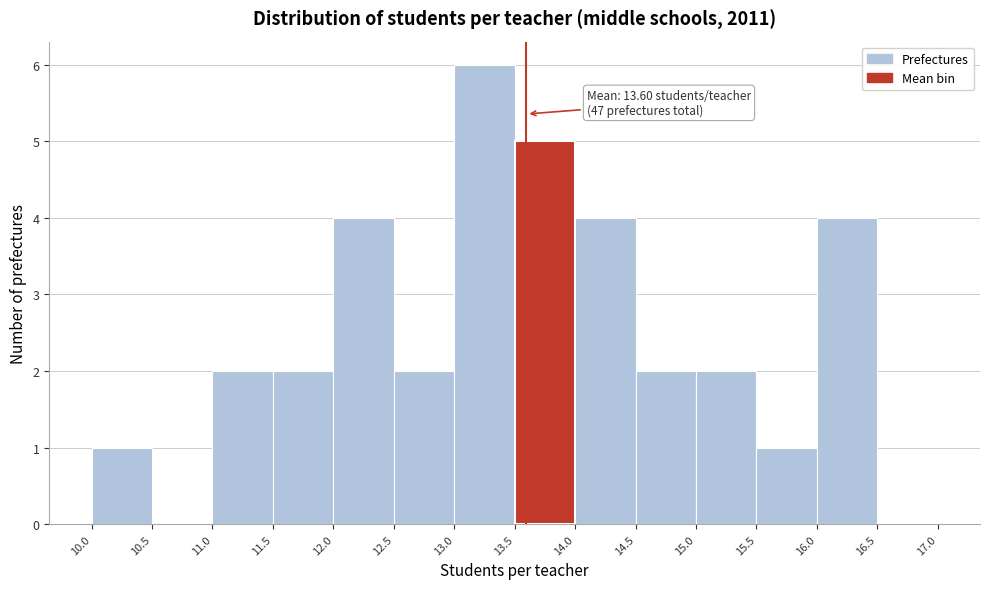

Over which range of the x-axis is the bar tallest?

13.0 to 13.5